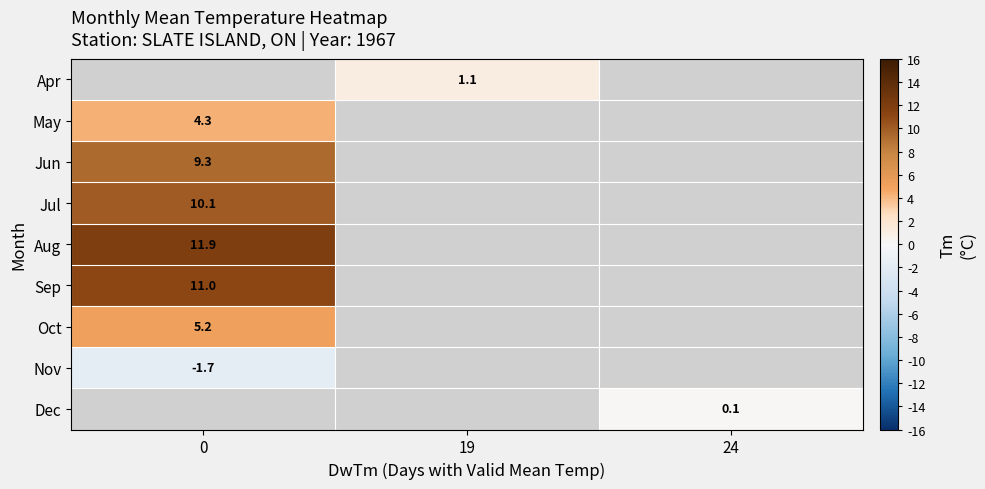

The value of Dec at 24 is 0.1. True or false?

True